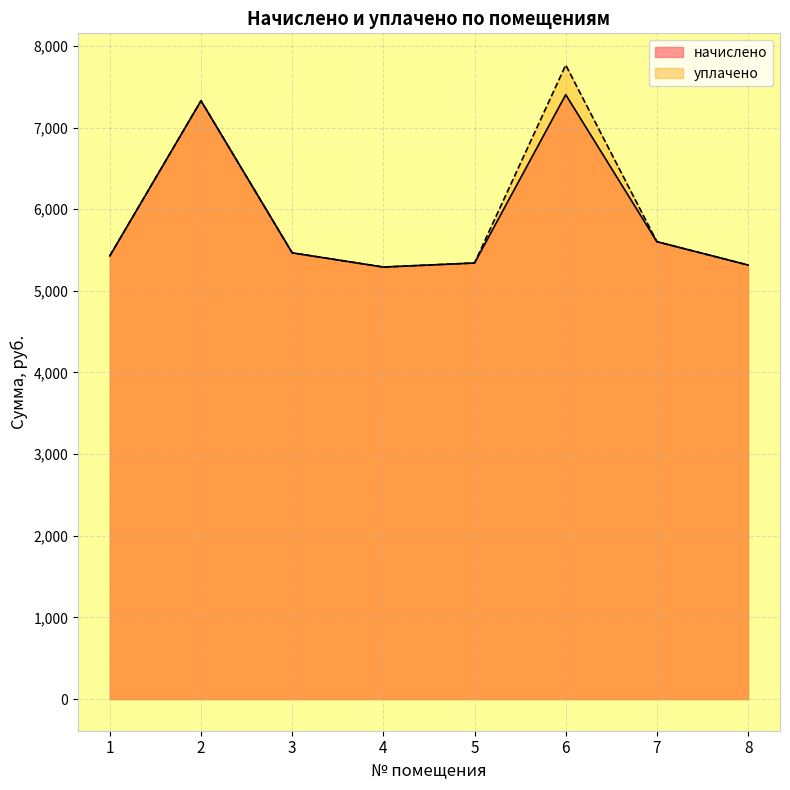

True or false: уплачено and начислено intersect in this chart.

False